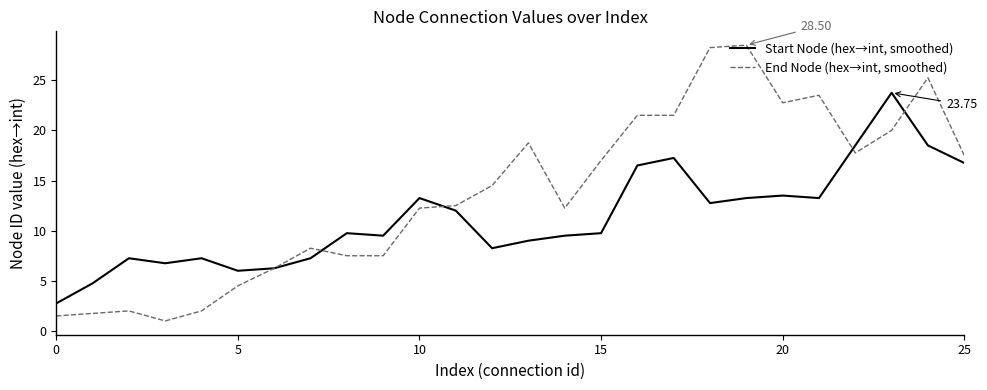

List the series in order of their peak value, lowest first.

Start Node (hex→int, smoothed), End Node (hex→int, smoothed)